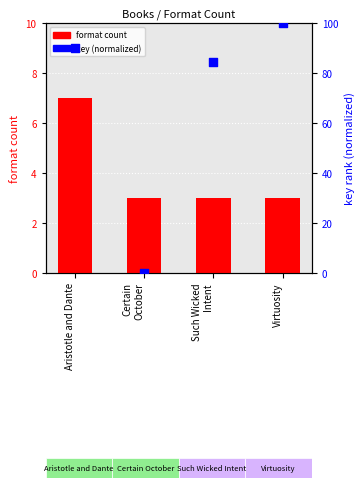

Which series reaches the maximum Y coordinate?

key (normalized)